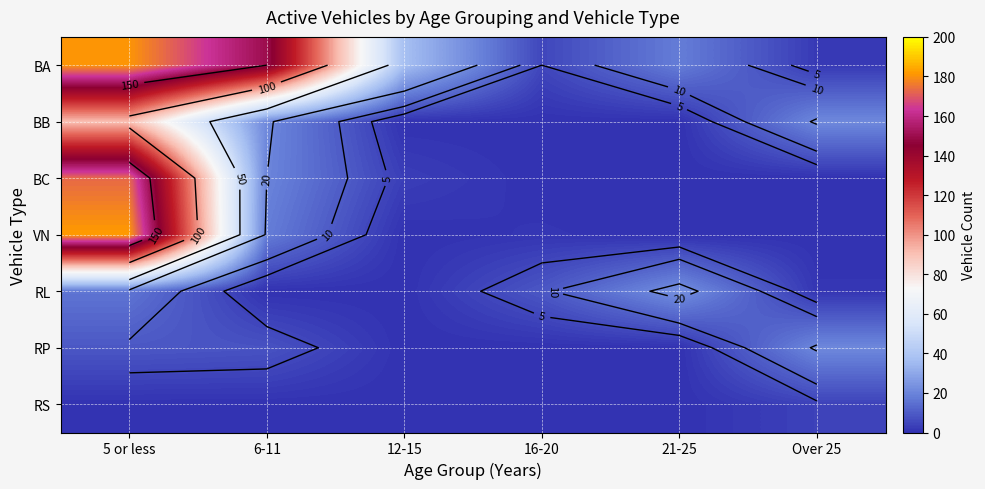

What is the difference between the maximum and second lowest values in the VN series?

182